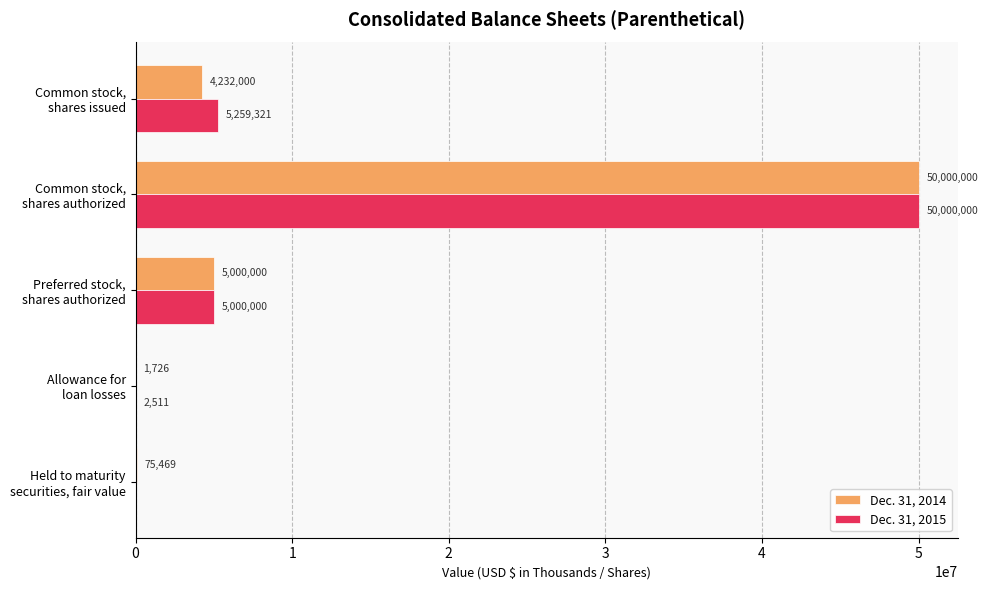

Which series has the largest total across all categories?

Dec. 31, 2015